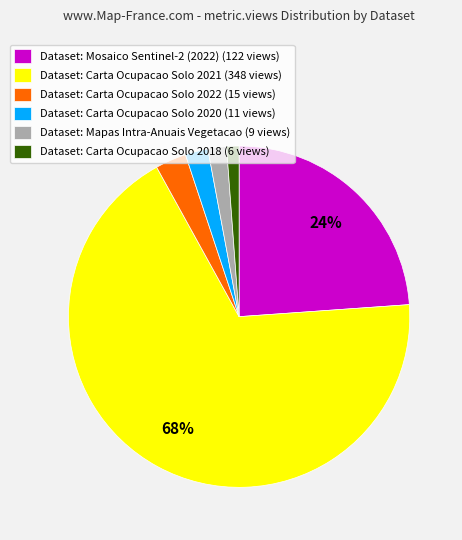

What is the smallest slice in the pie chart?

Dataset: Carta Ocupacao Solo 2018 (6 views)